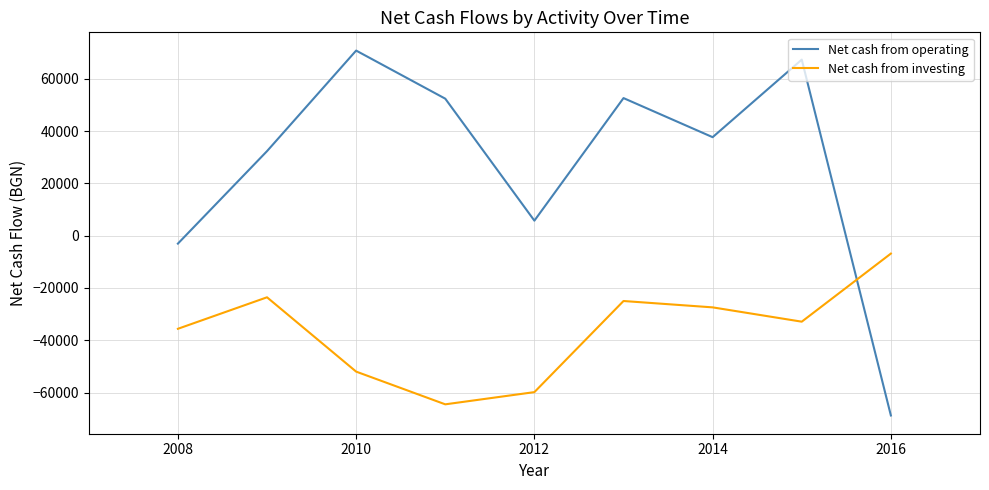

What is the lowest value of the Net cash from operating series?

-68768